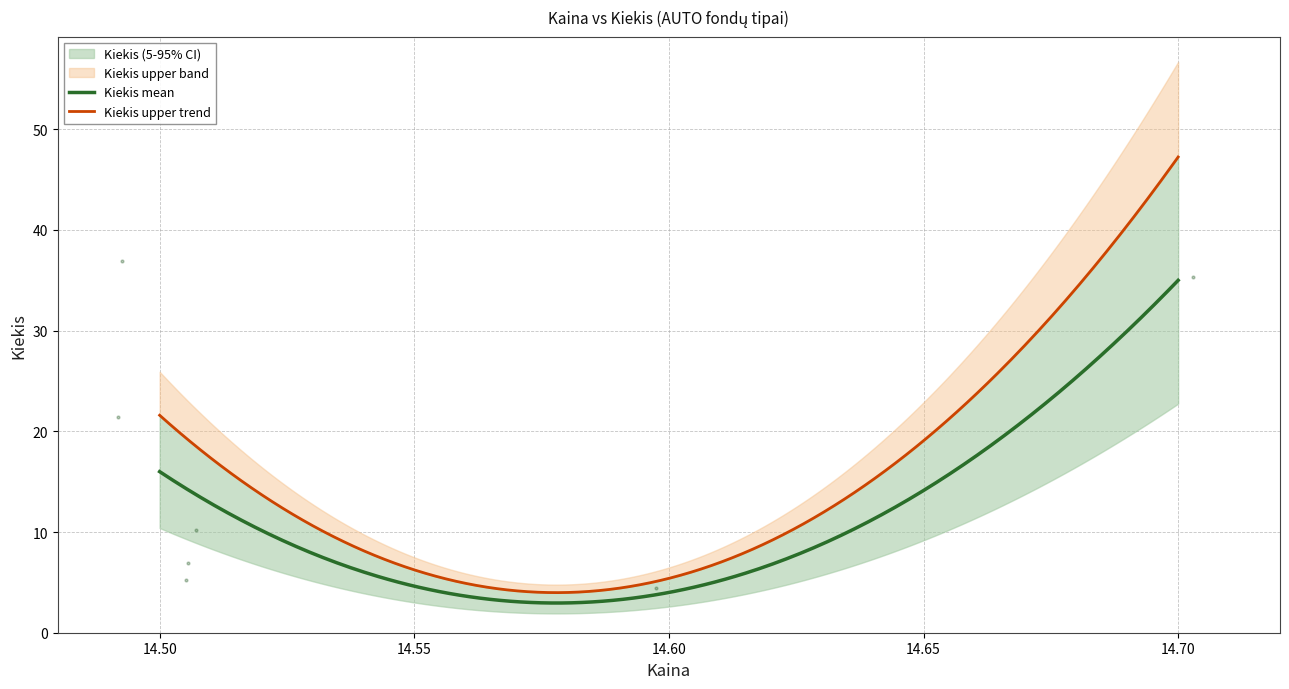

Count the number of categories in the chart.

7